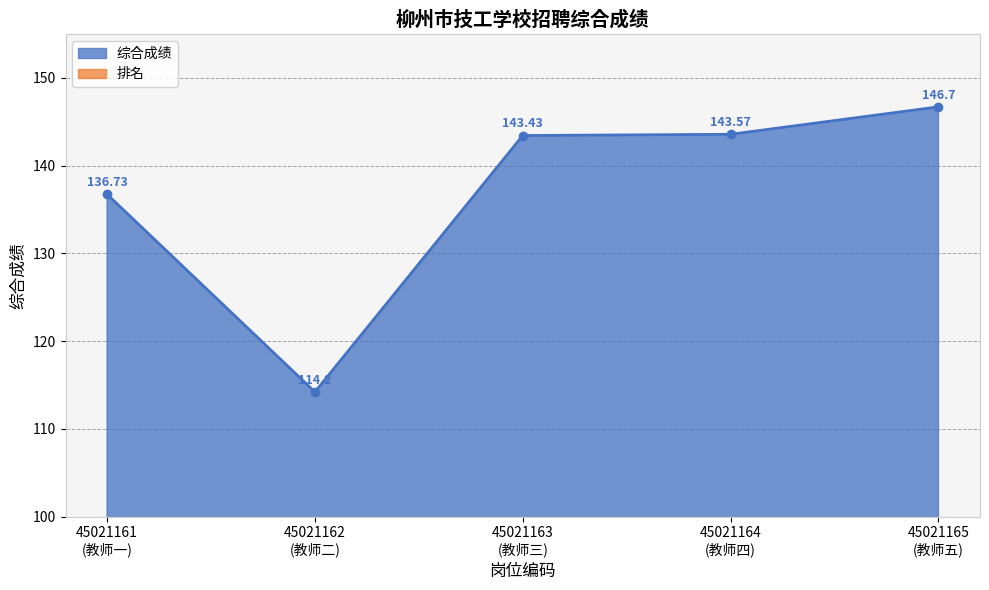

How many lines are shown in the chart?

1